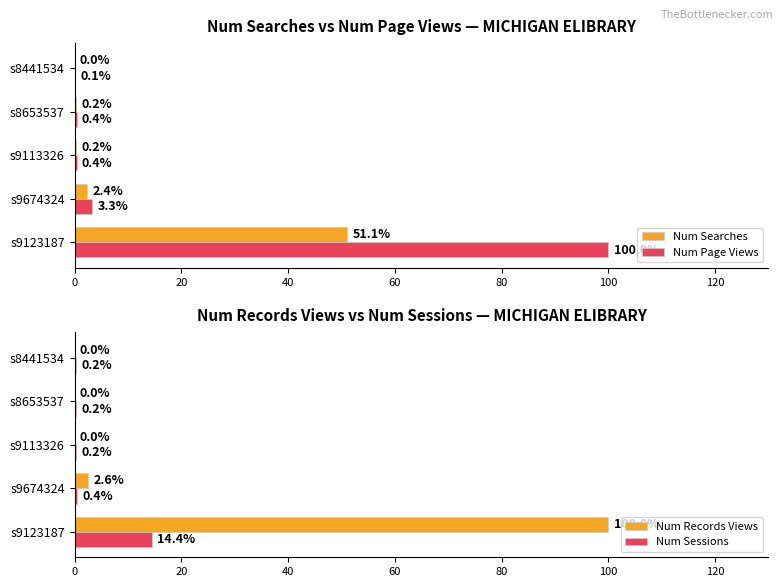

What is the sum of all Num Records Views values?

102.6